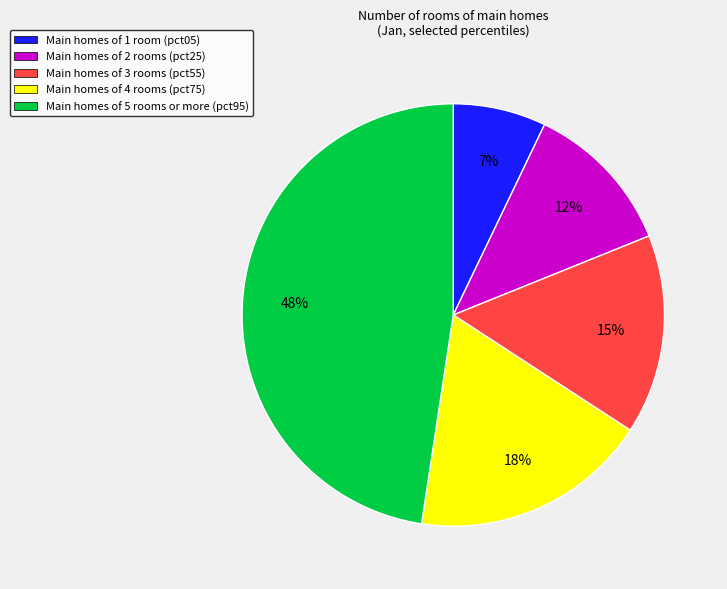

Rank the categories by value from highest to lowest.

Main homes of 5 rooms or more (pct95), Main homes of 4 rooms (pct75), Main homes of 3 rooms (pct55), Main homes of 2 rooms (pct25), Main homes of 1 room (pct05)